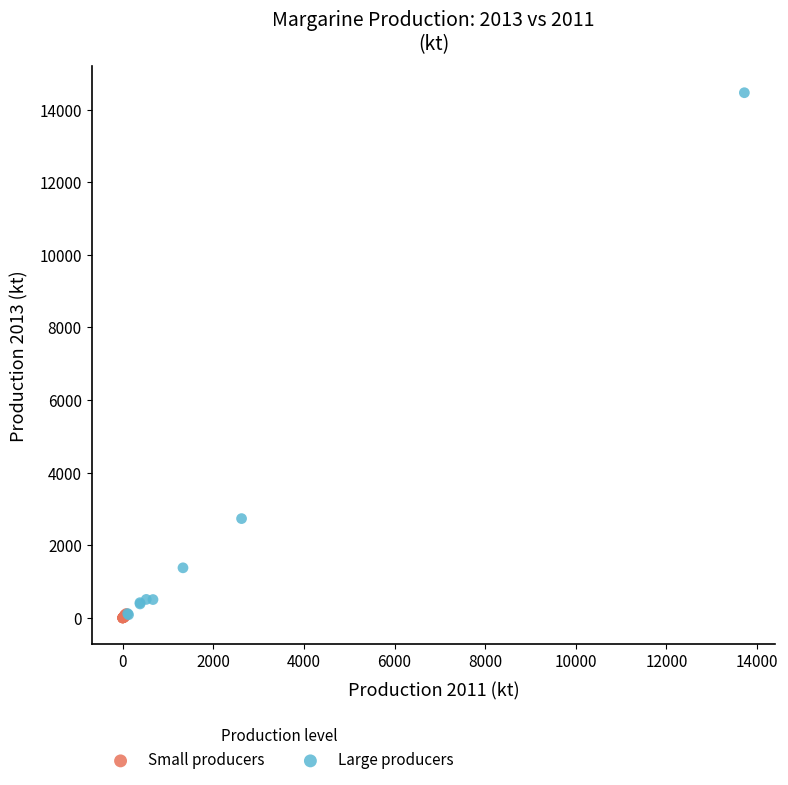

What are all the series names shown in the legend?

Small producers, Large producers